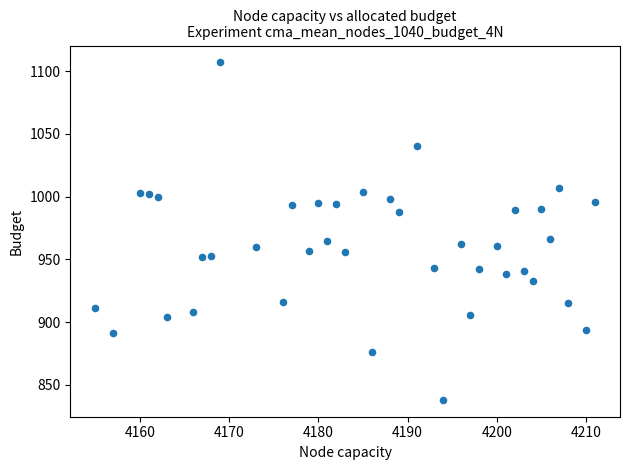

What is the range of X values (max minus min)?

56